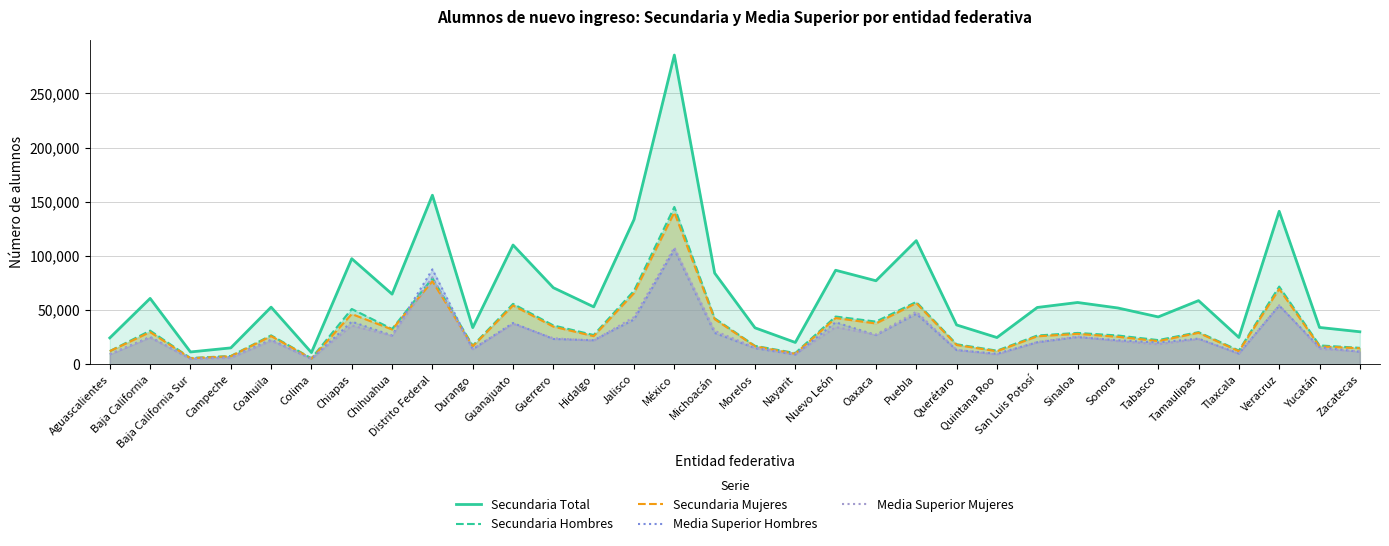

Which category has the highest value in the Secundaria Mujeres series?

México